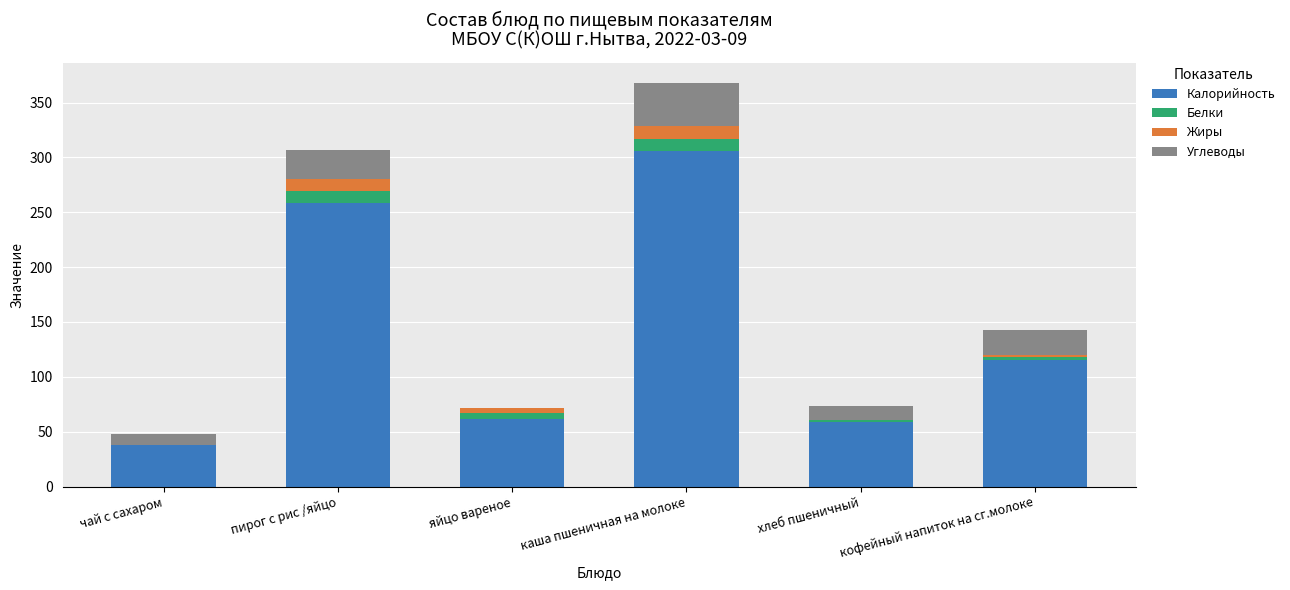

Read the Калорийность value at пирог с рис /яйцо.

258.0